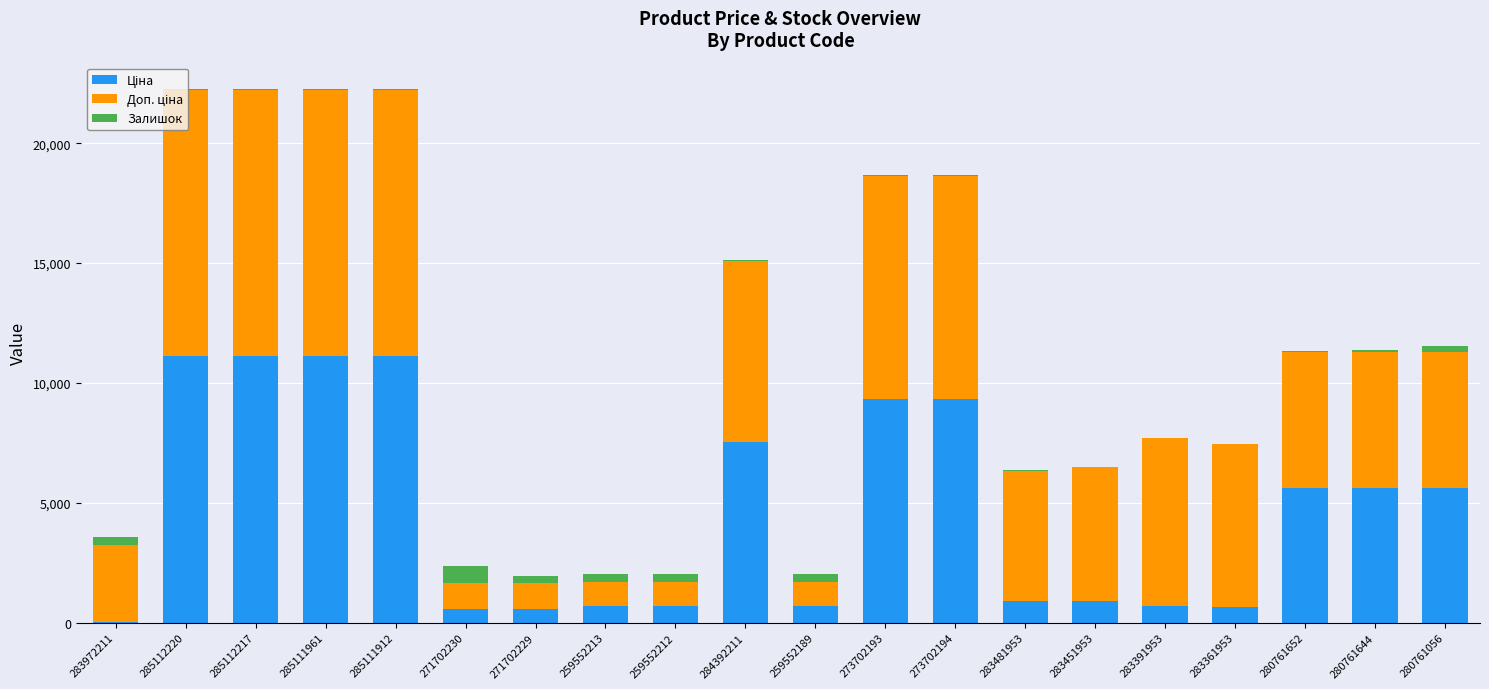

Between 285111961 and 280761652, which series saw the biggest shift?

Ціна